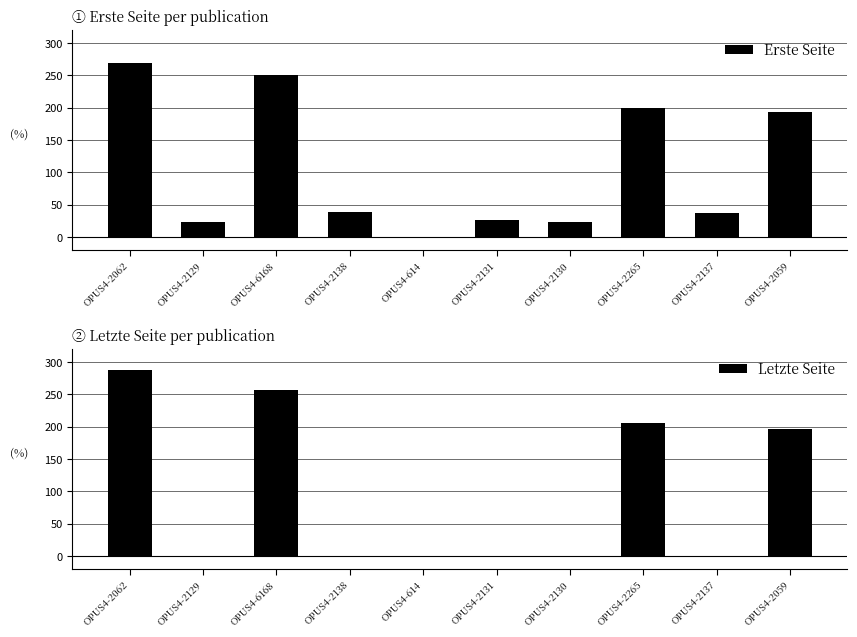

What is the difference between the highest and lowest values at OPUS4-2059?

3